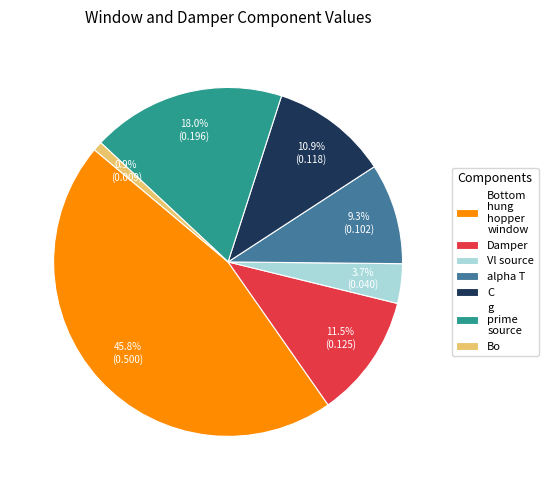

To the nearest percent, what percentage of the pie is Vl source?

4%